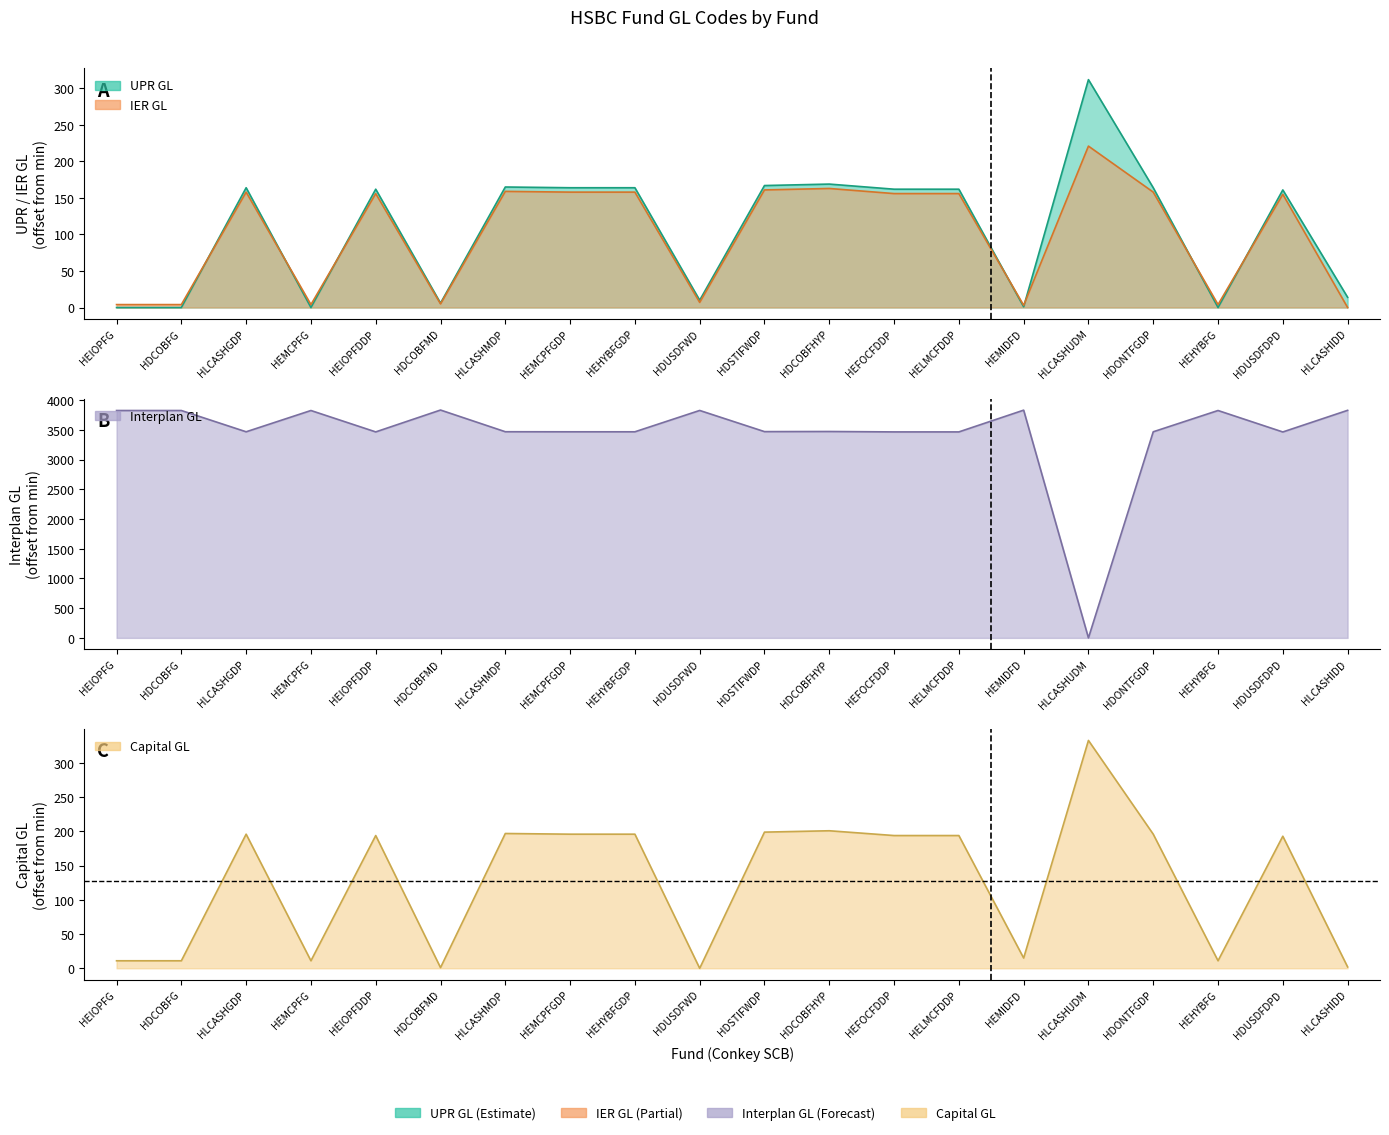

What is the total value across all series at HELMCFDDP?

3978